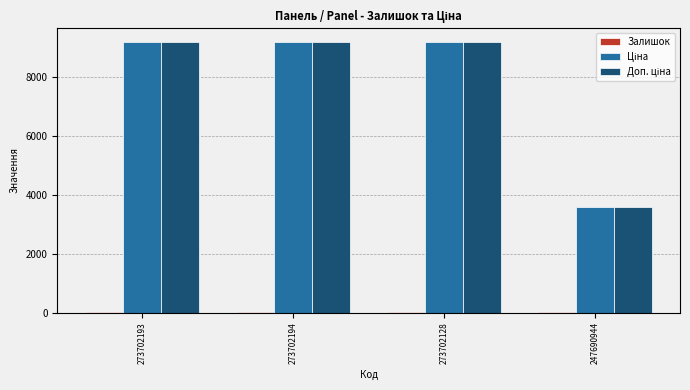

At which label is Доп. ціна closest to 6377?

247690944